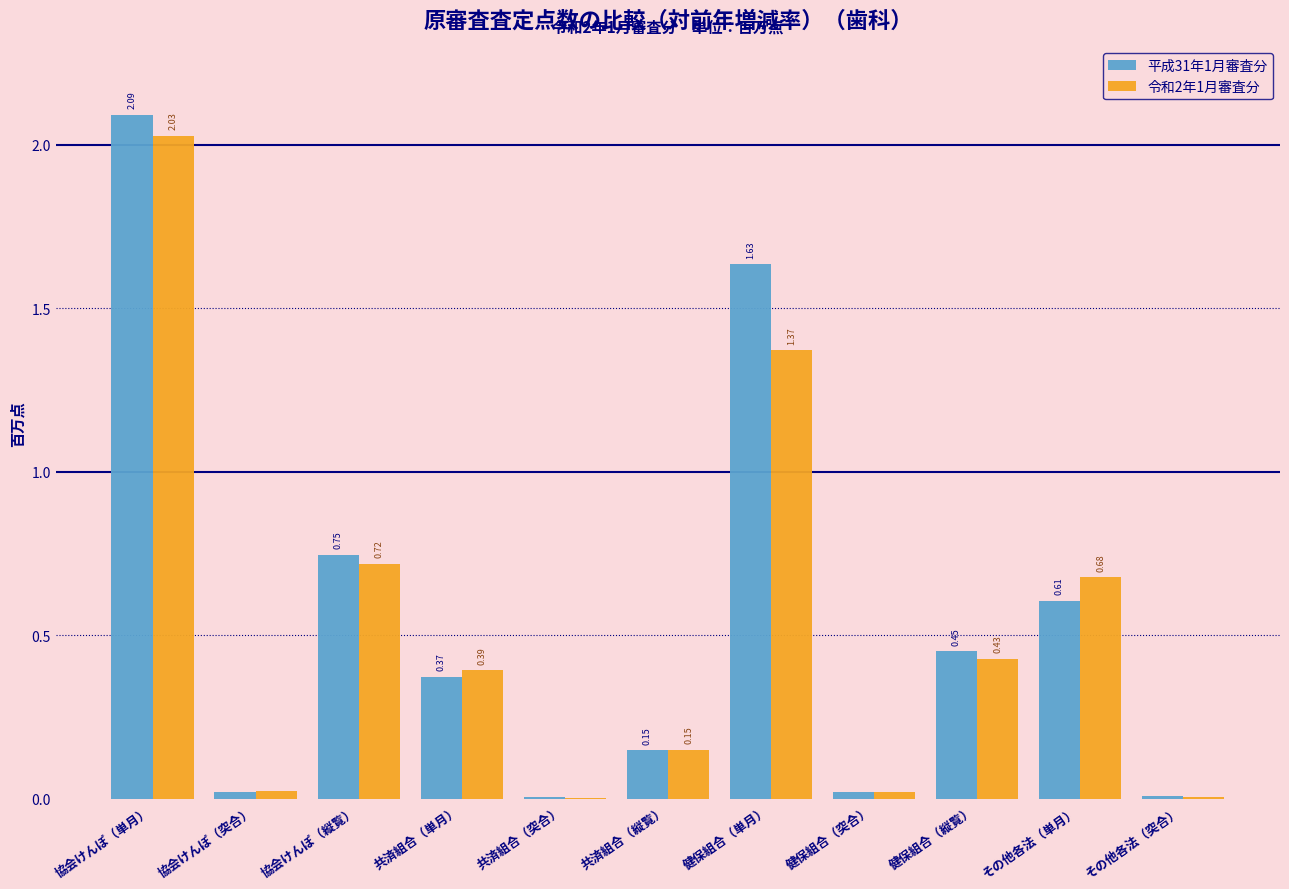

Between 共済組合（単月） and その他各法（突合）, which series saw the biggest shift?

令和2年1月審査分